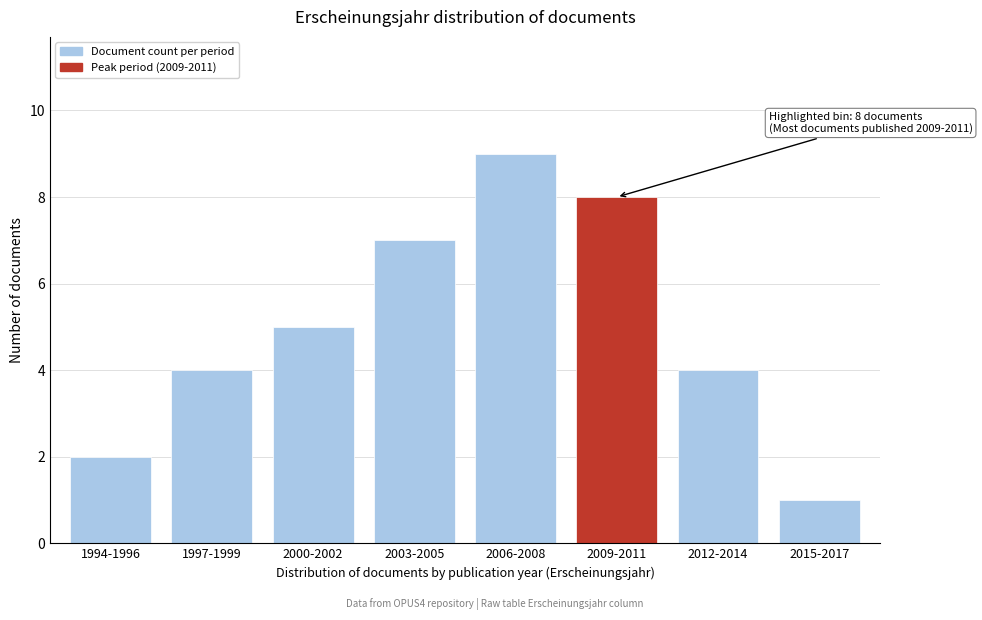

Reading left to right, transcribe all the data shown in this chart.

1994-1996=2	1997-1999=4	2000-2002=5	2003-2005=7	2006-2008=9	2009-2011=8	2012-2014=4	2015-2017=1